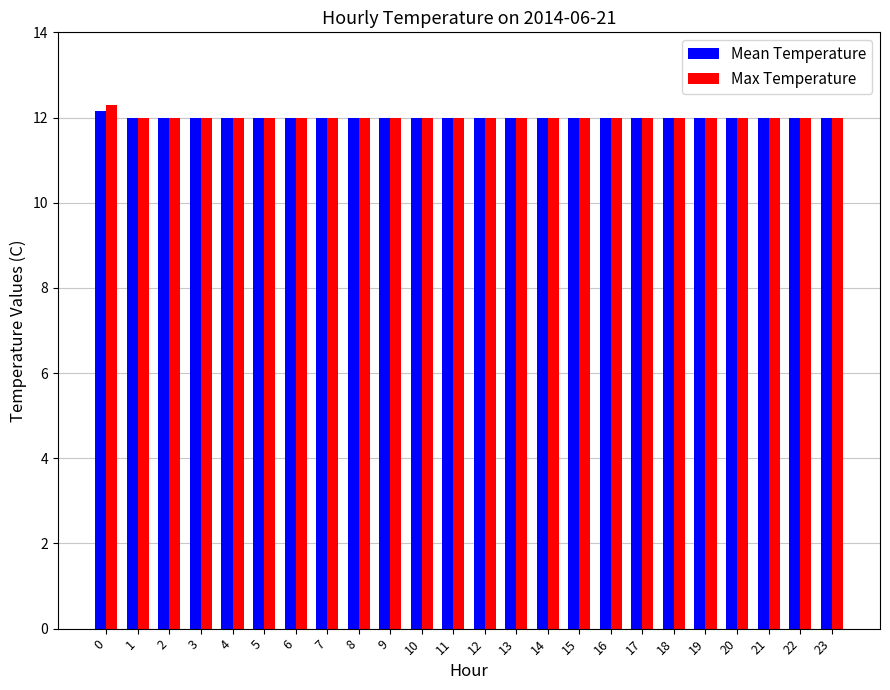

What is the difference between the maximum and minimum values in the Mean Temperature series?

0.1